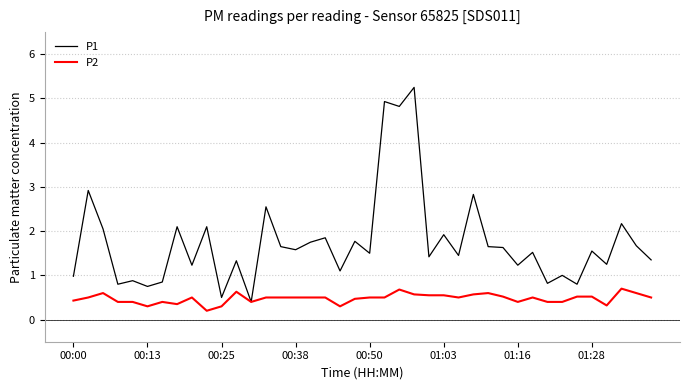

What is the maximum value for P2?

0.7